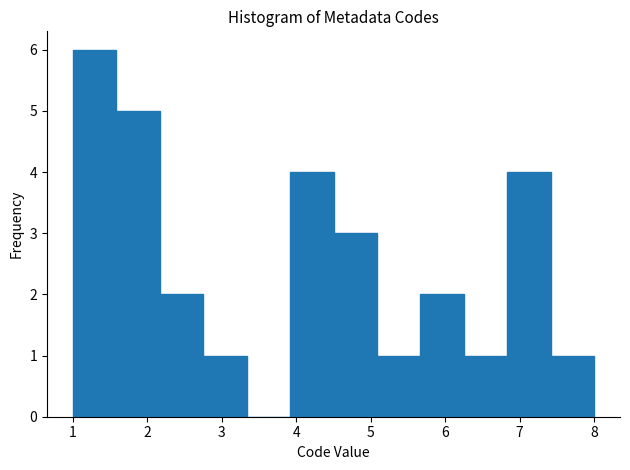

Over which range of the x-axis is the bar tallest?

1.0 to 1.6